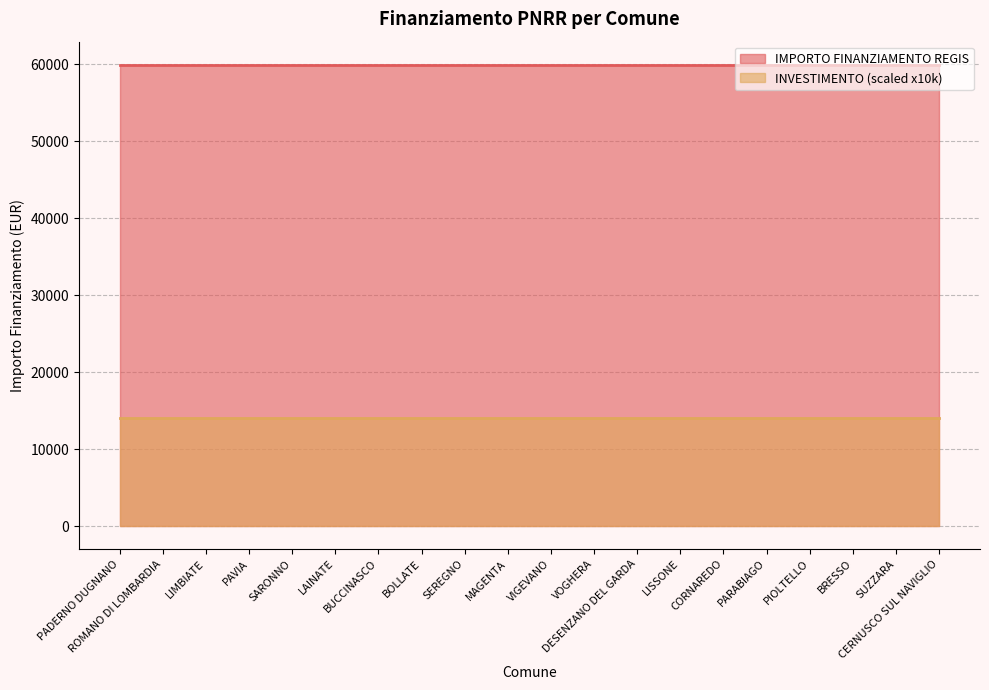

How many lines are shown in the chart?

2